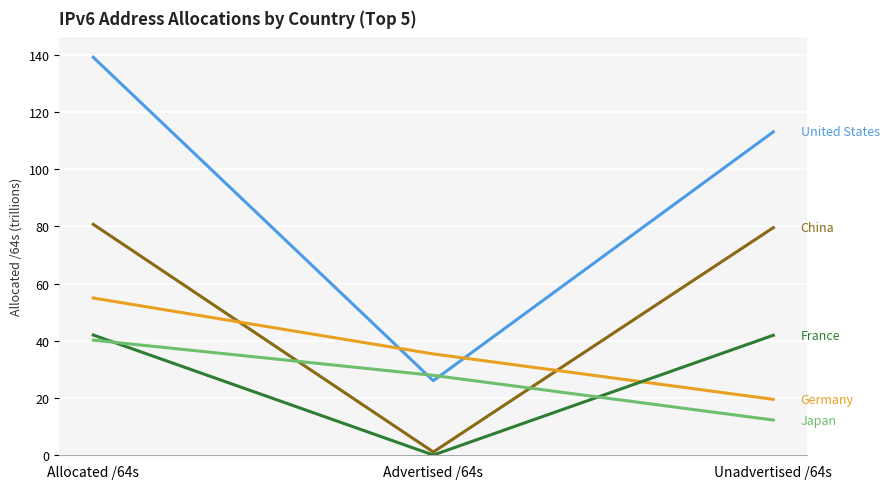

What is the difference between the highest and lowest values at Unadvertised /64s?

100.7